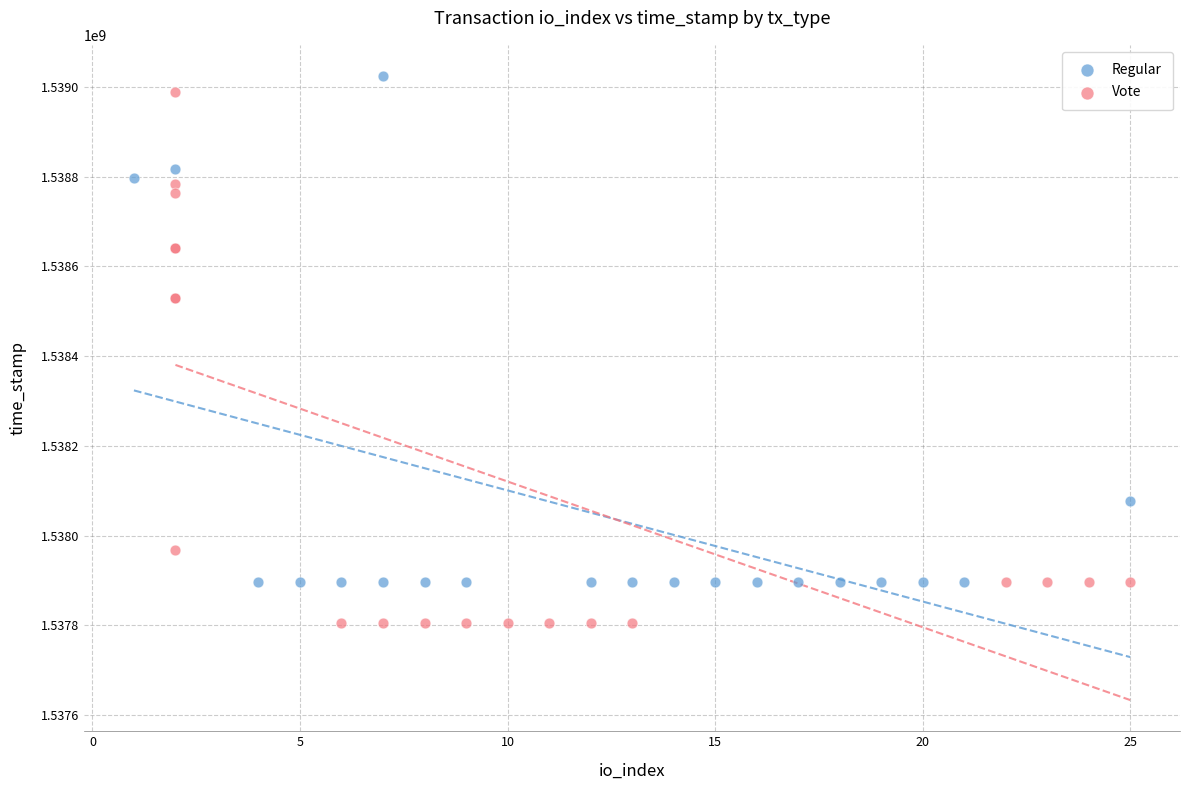

Which series contains the highest Y value?

Regular